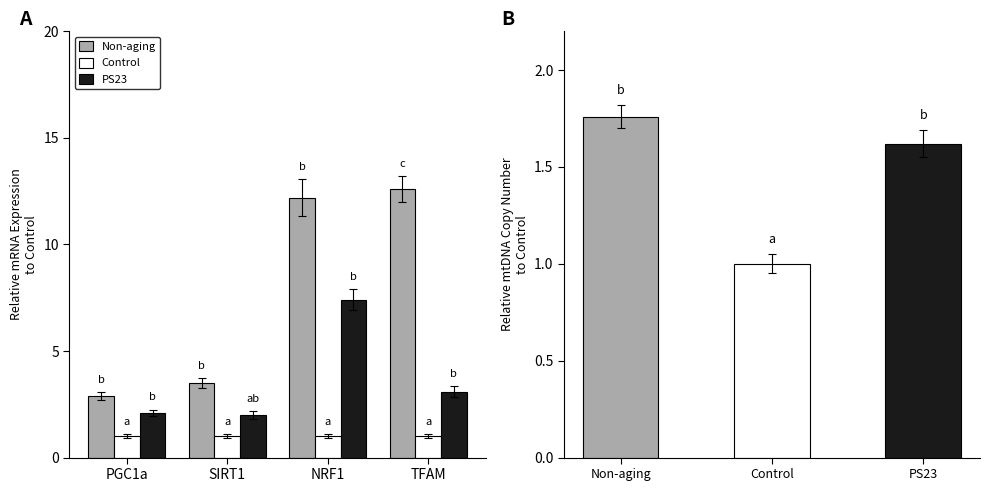

What are all the series names shown in the legend?

Non-aging, Control, PS23